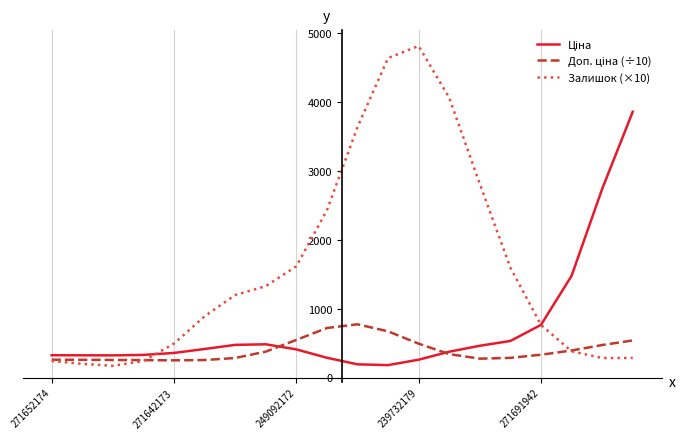

What is the smallest value displayed?

170.5